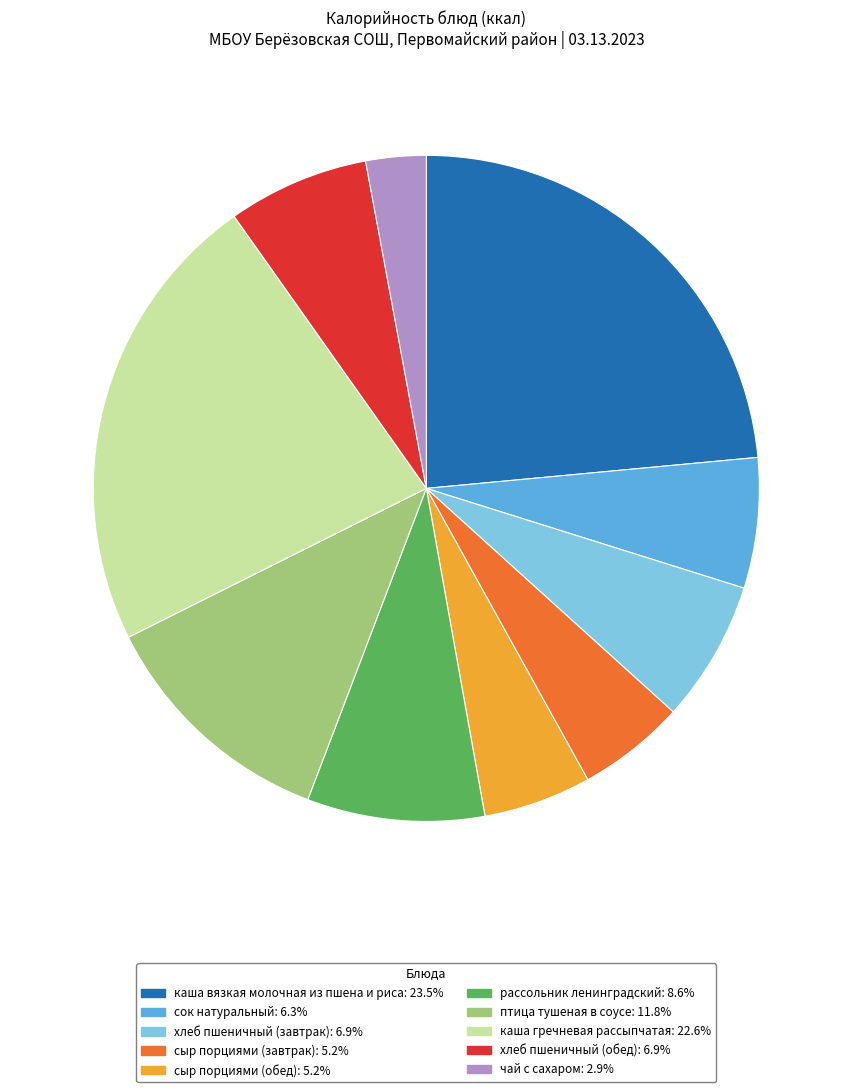

Which category has the smallest portion of the pie?

чай с сахаром